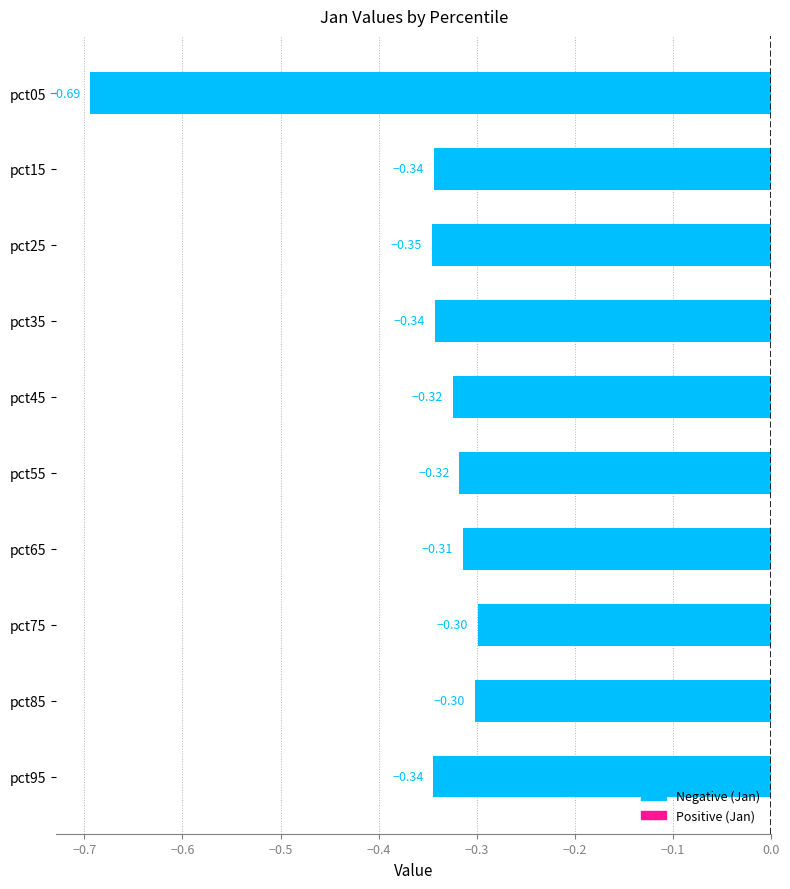

Which has a higher value, pct35 or pct45?

pct45